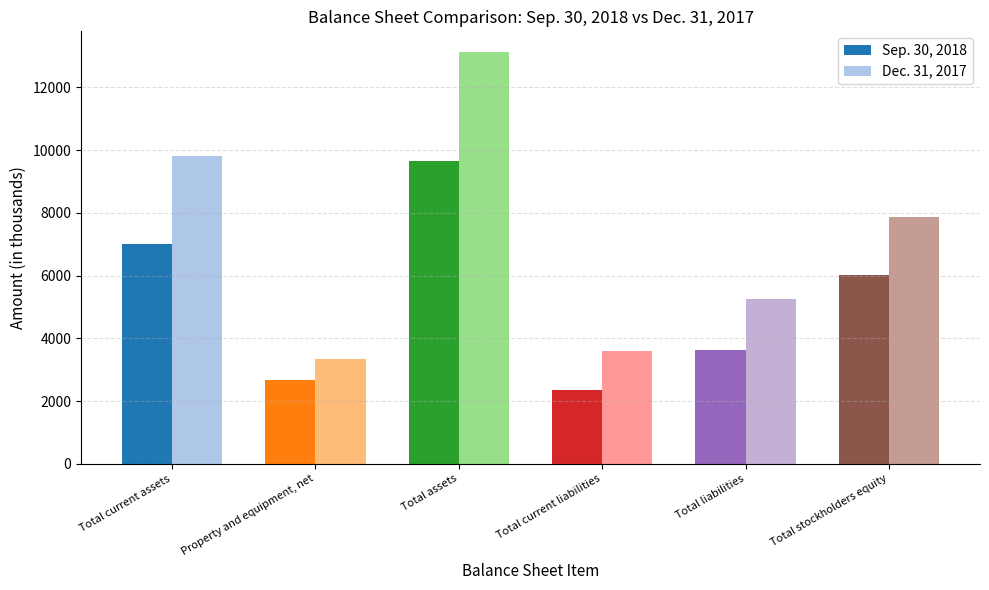

Reading left to right, extract all data points from this chart.

Sep. 30, 2018: 7002	2660	9665	2358	3633	6032
Dec. 31, 2017: 9797	3327	13127	3583	5264	7863